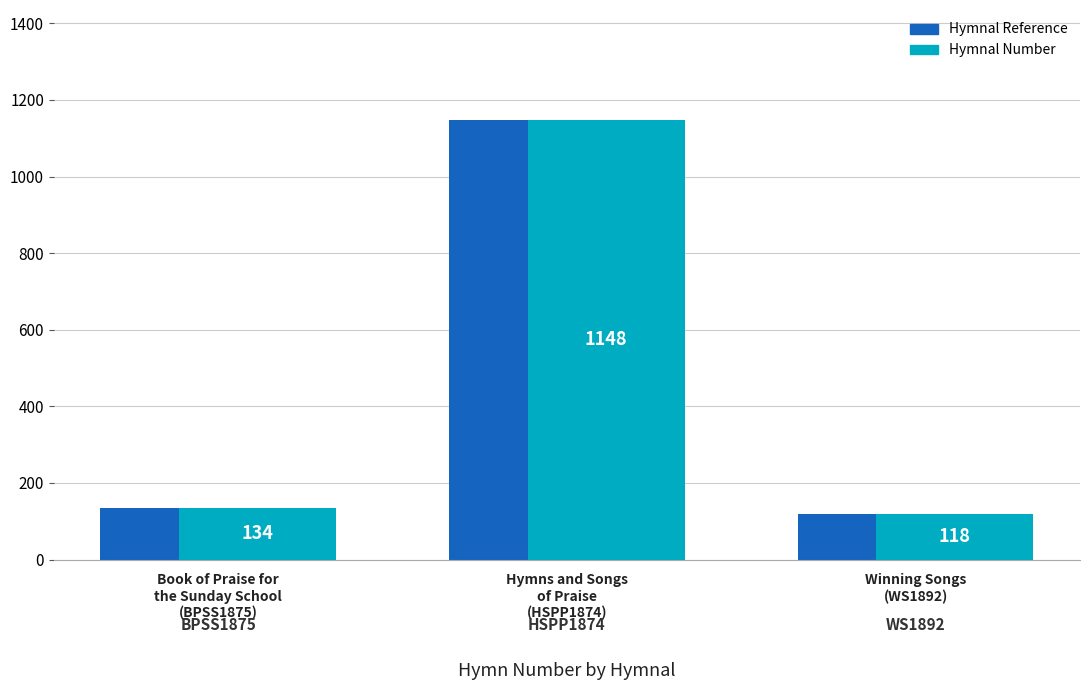

What is the highest value of the Hymnal Number series?

1148